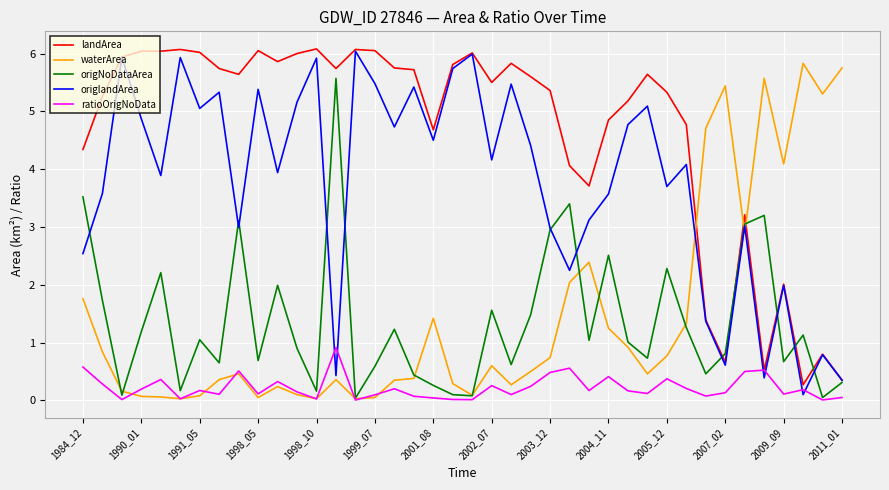

Does the chart have visible grid lines?

Yes